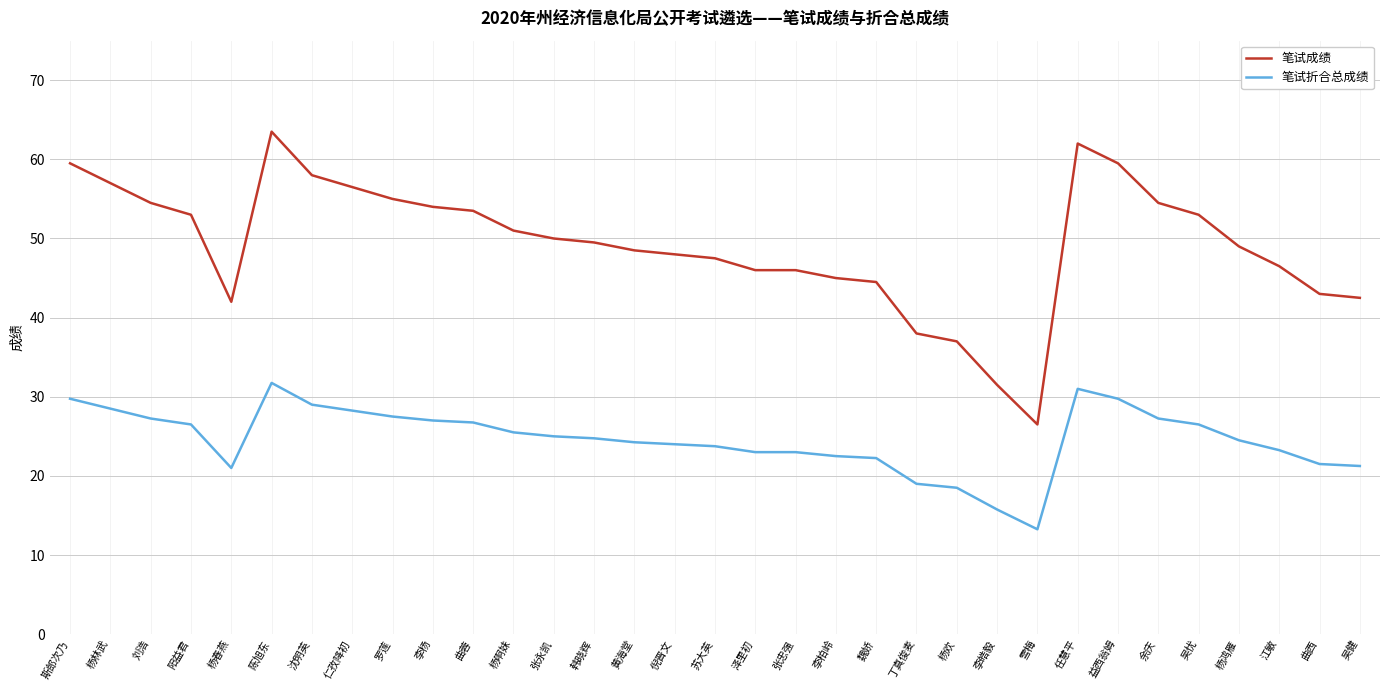

What is the average value of the 笔试成绩 series?

49.3